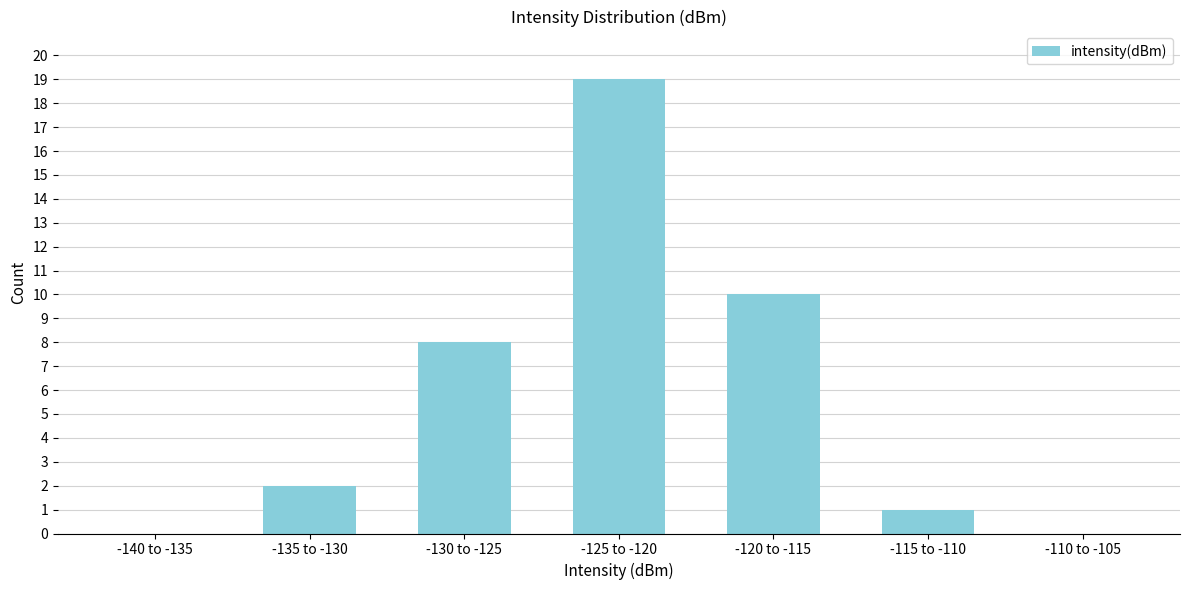

Reading left to right, extract all data points from this chart.

-140 to -135=0	-135 to -130=2	-130 to -125=8	-125 to -120=19	-120 to -115=10	-115 to -110=1	-110 to -105=0